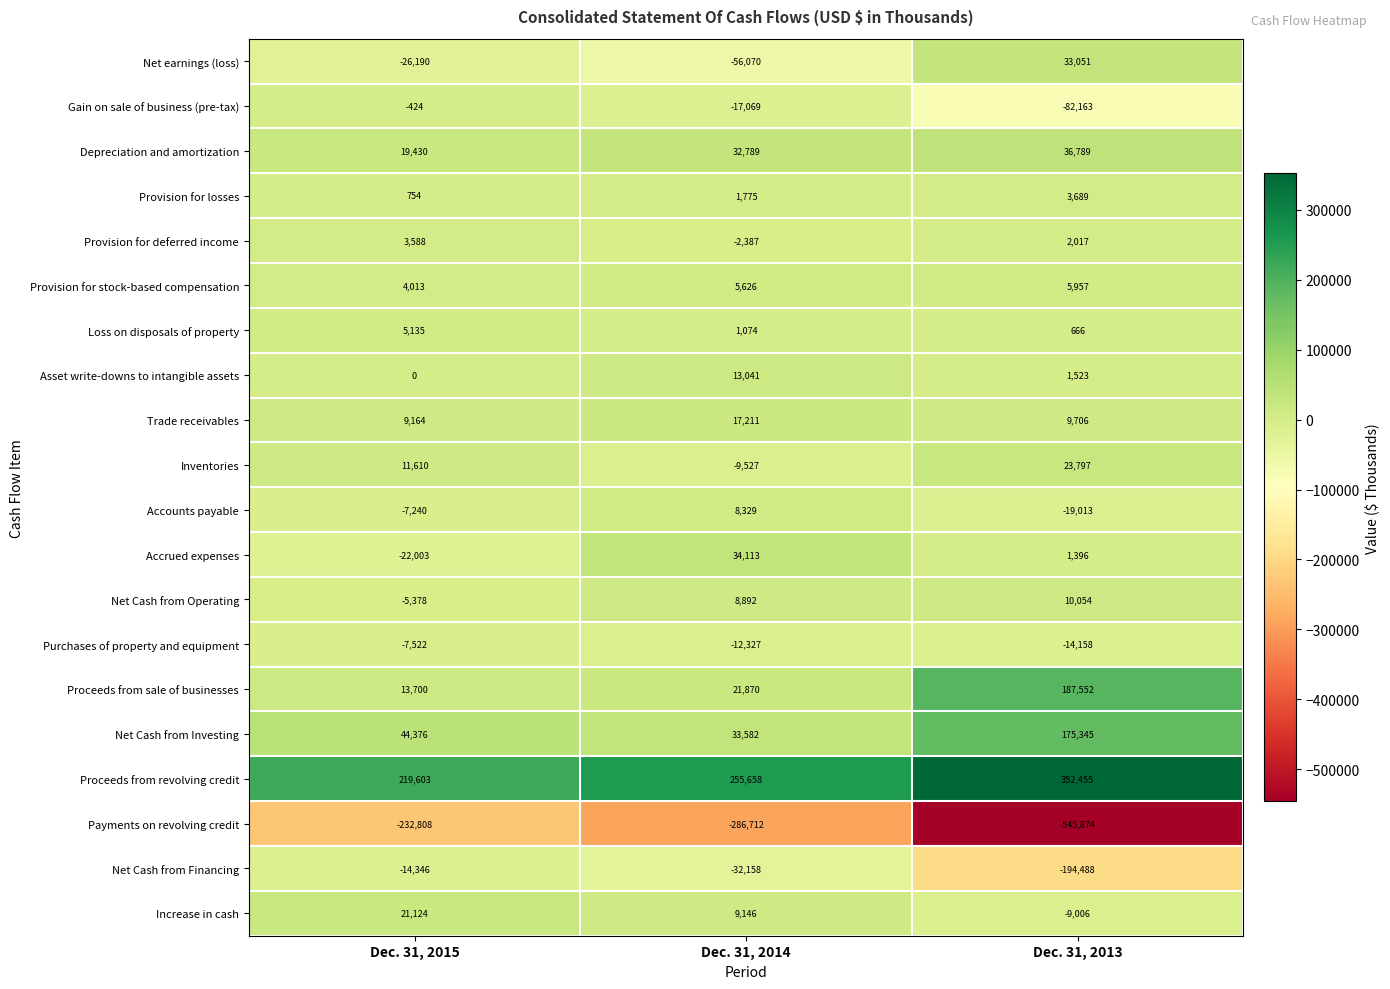

What is the average value of the Provision for stock-based compensation series?

5199